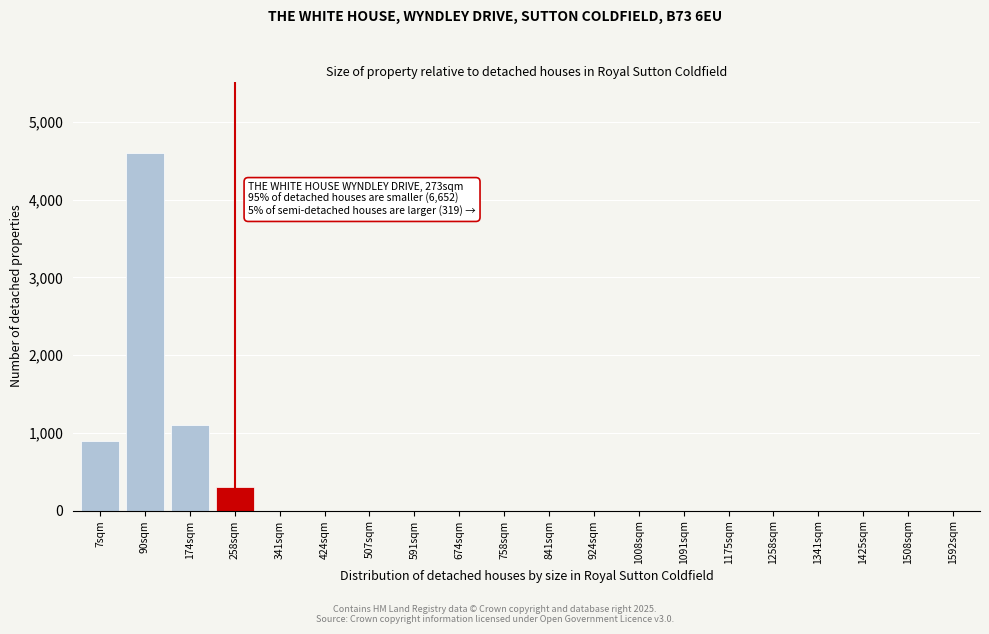

Reading right to left, list all the values displayed in this chart.

1592sqm=0	1508sqm=0	1425sqm=0	1341sqm=0	1258sqm=0	1175sqm=0	1091sqm=0	1008sqm=0	924sqm=0	841sqm=0	758sqm=0	674sqm=0	591sqm=0	507sqm=0	424sqm=0	341sqm=0	258sqm=300	174sqm=1100	90sqm=4600	7sqm=900